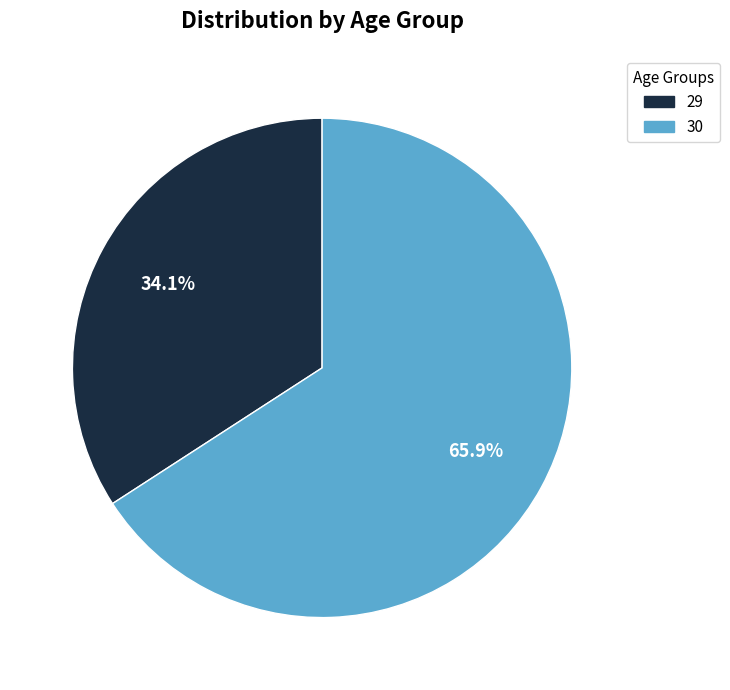

What is the total percentage of 30 and 29?

100.0%